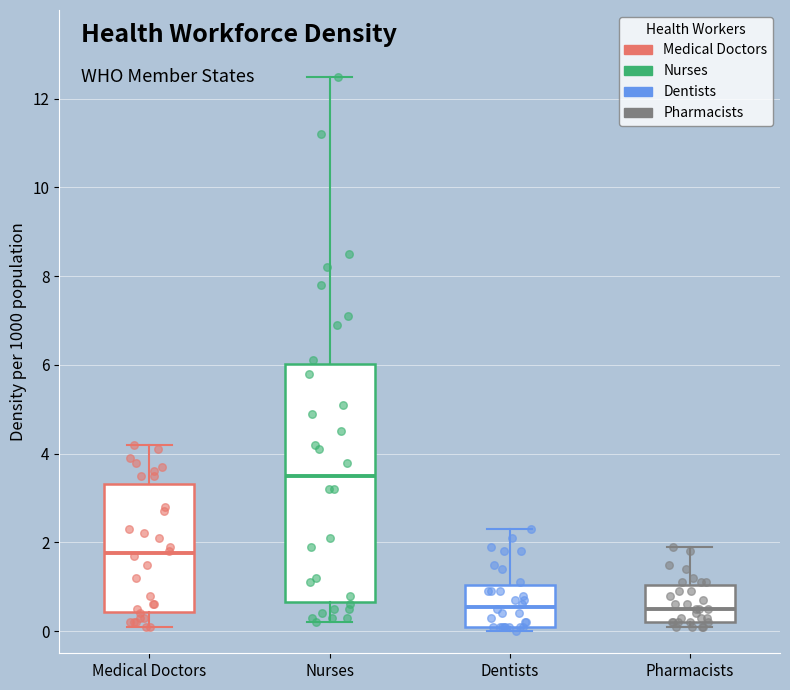

Reading left to right, transcribe this box plot: for each box, give where its median line is, the range the box spans, and where its two whiskers end, as read against the y-axis. The values are not printed on the chart, so give them approximately, as read against the axis.

Medical Doctors: median 1.8, box 0.4 to 3.4, whiskers 0.2 to 4.2
Nurses: median 3.6, box 0.6 to 6.0, whiskers 0.2 to 12.6
Dentists: median 0.6, box 0.2 to 1.0, whiskers 0.0 to 2.4
Pharmacists: median 0.6, box 0.2 to 1.0, whiskers 0.2 (just below the box's lower edge) to 2.0